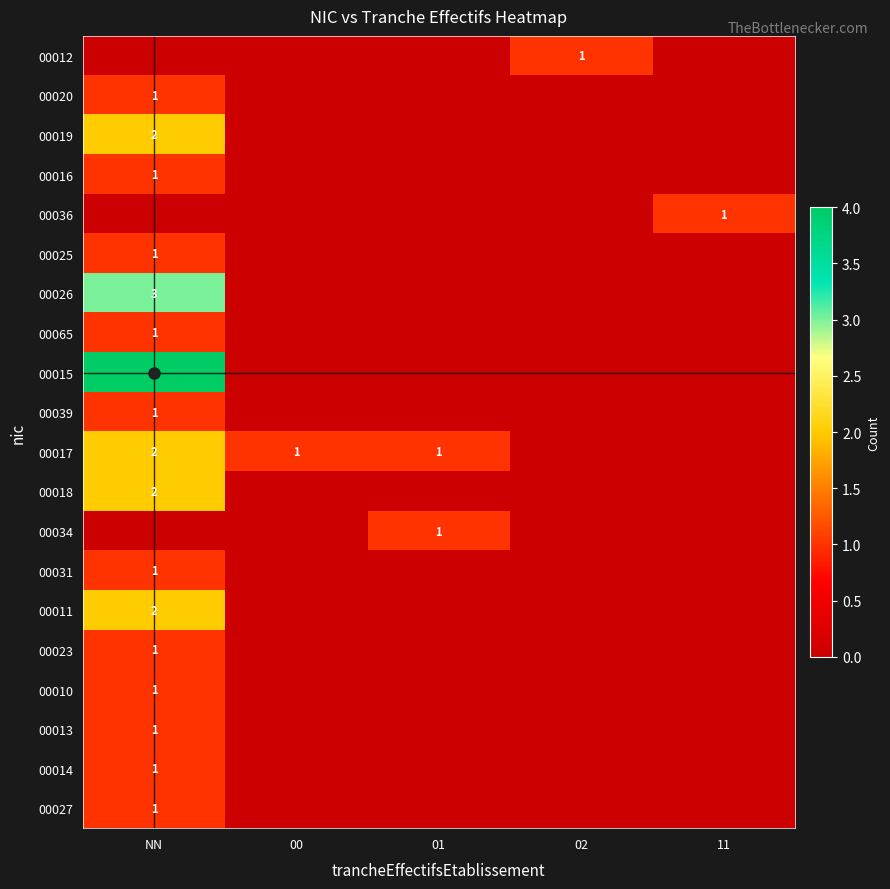

True or false: 00036 has a value of 0 at 02.

True